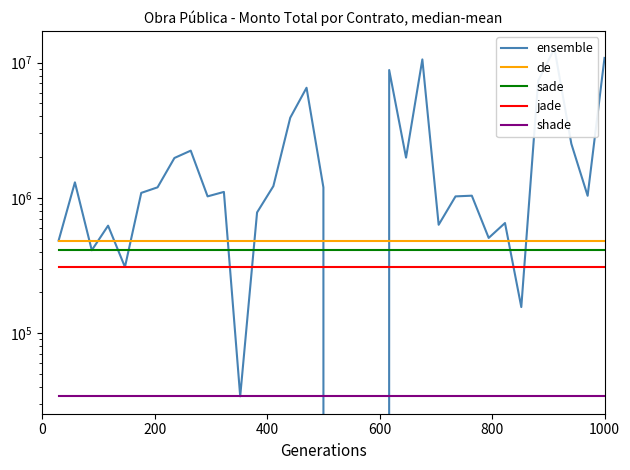

True or false: jade and shade cross at least once.

False